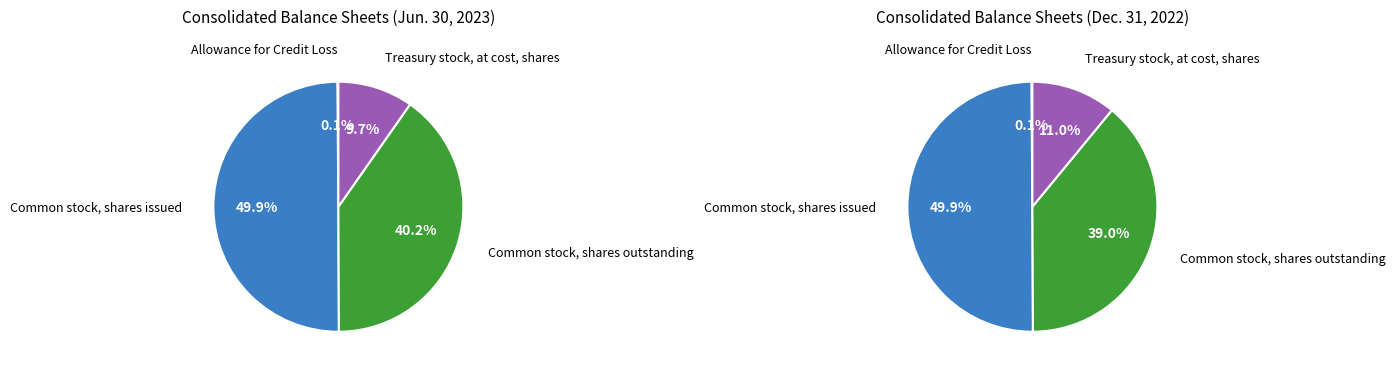

Rank the categories by value from lowest to highest.

Allowance for Credit Loss, Treasury stock, at cost, shares, Common stock, shares outstanding, Common stock, shares issued